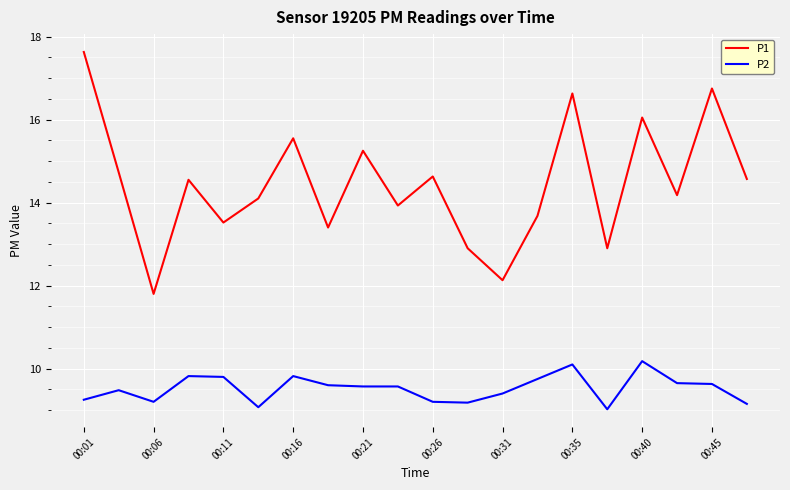

What is the highest value of the P1 series?

17.6